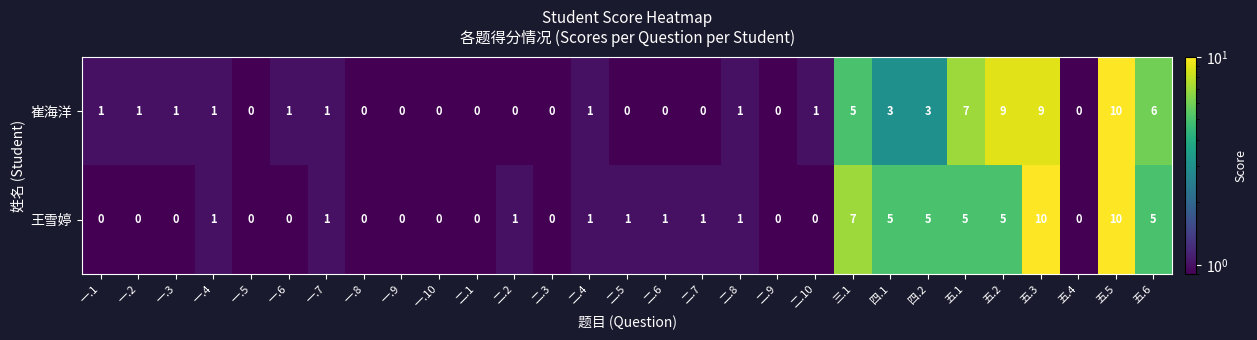

What is the difference between the second highest and second lowest values in the 王雪婷 series?

10